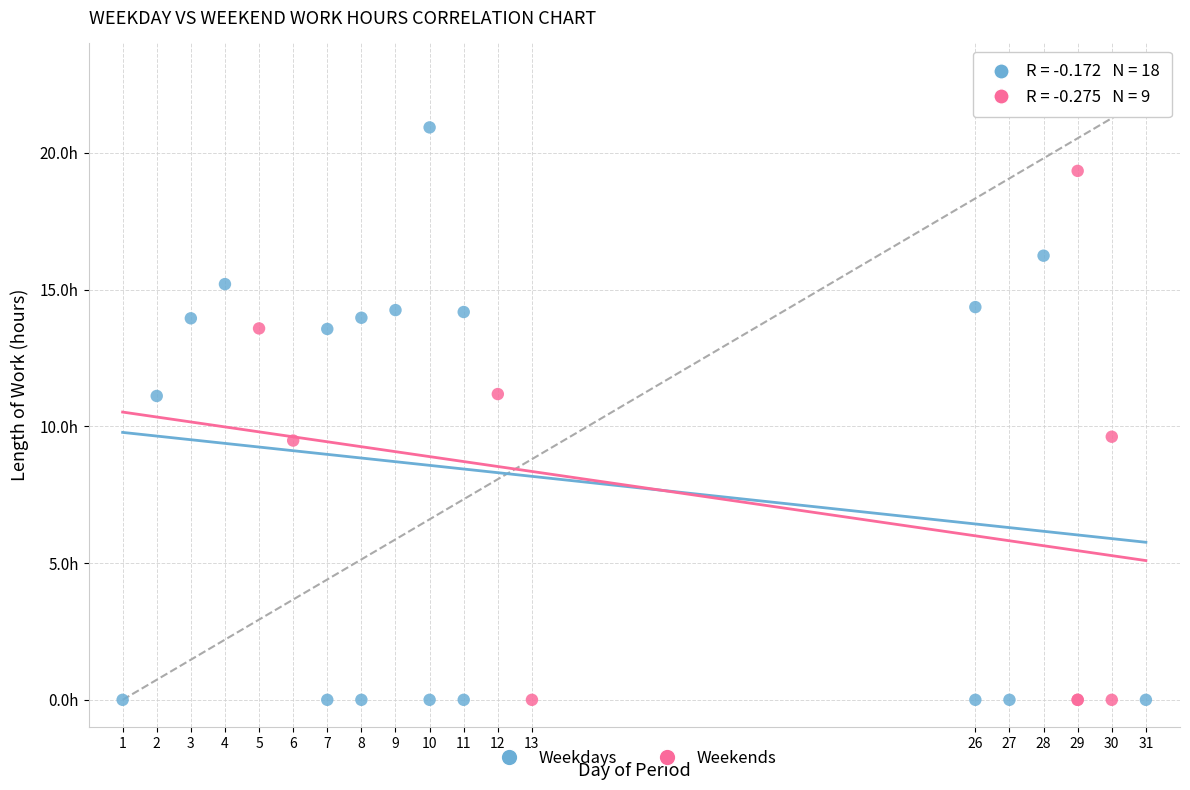

What are all the series names shown in the legend?

Weekdays, Weekends